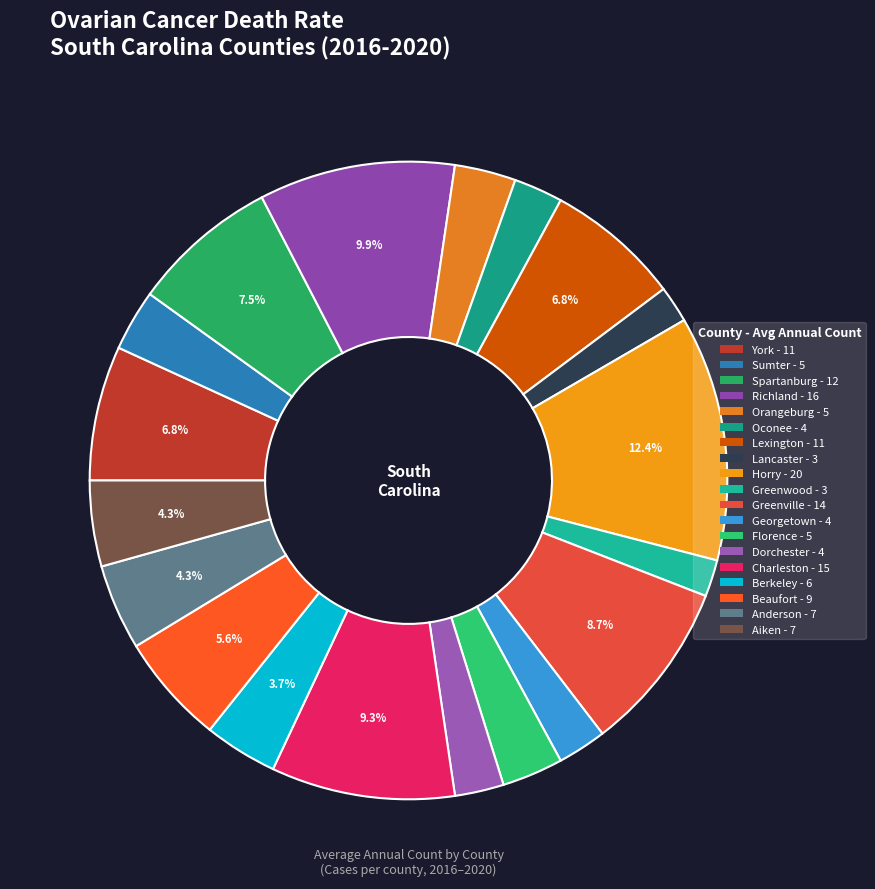

How many segments does this pie chart have?

19